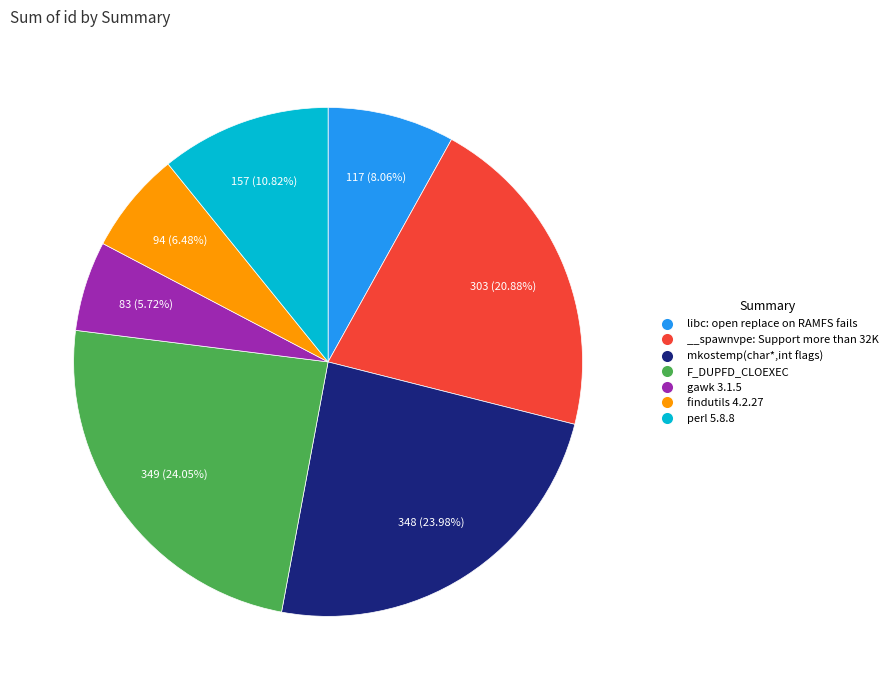

To the nearest percent, what portion does perl 5.8.8 represent?

11%